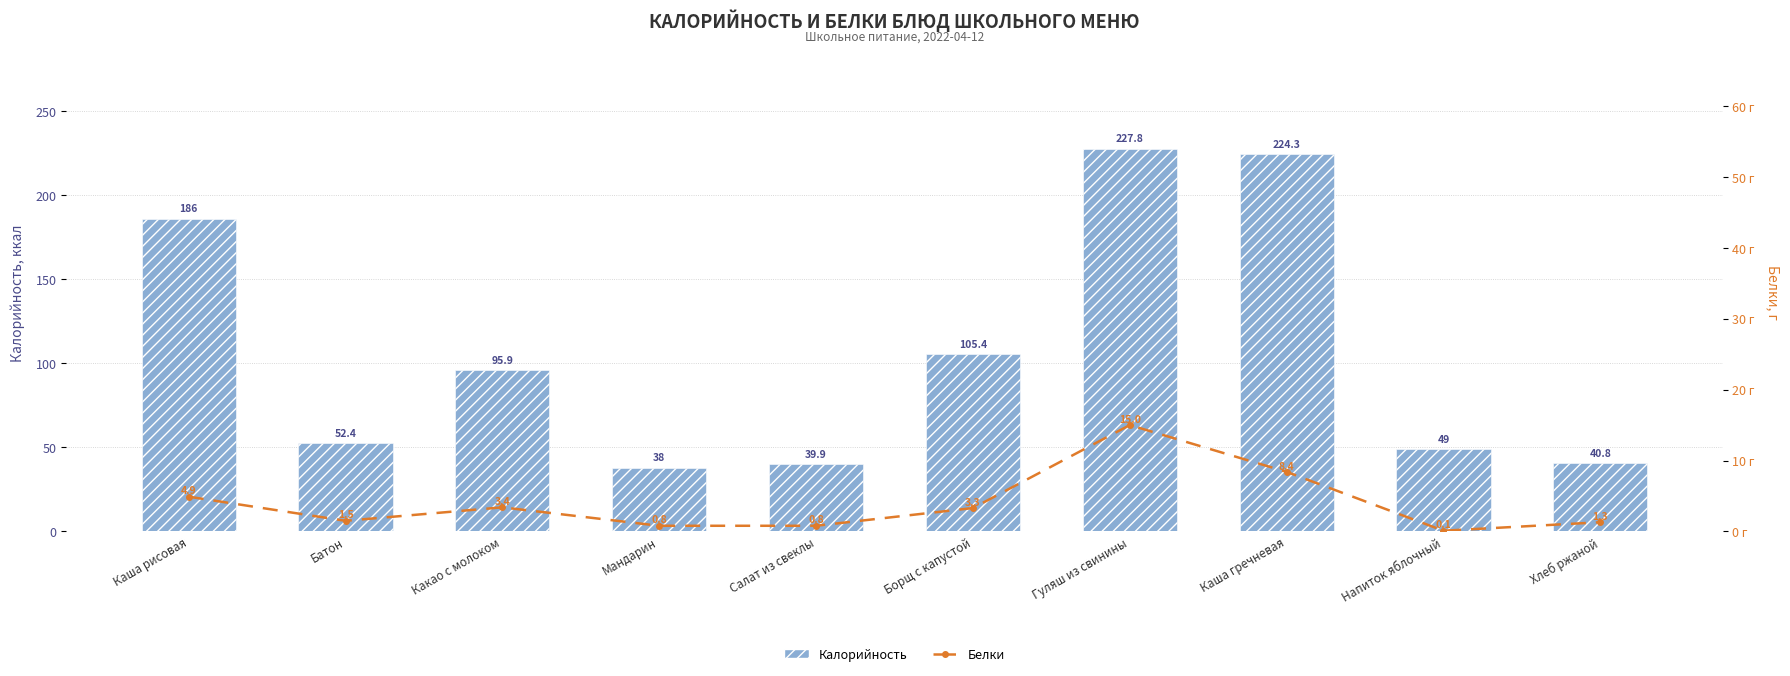

Reading left to right, list all the values displayed in this chart.

Калорийность: 186.0	52.4	95.9	38.0	39.9	105.4	227.8	224.3	49.0	40.8
Белки: 4.9	1.5	3.4	0.8	0.8	3.3	15.0	8.4	0.1	1.3